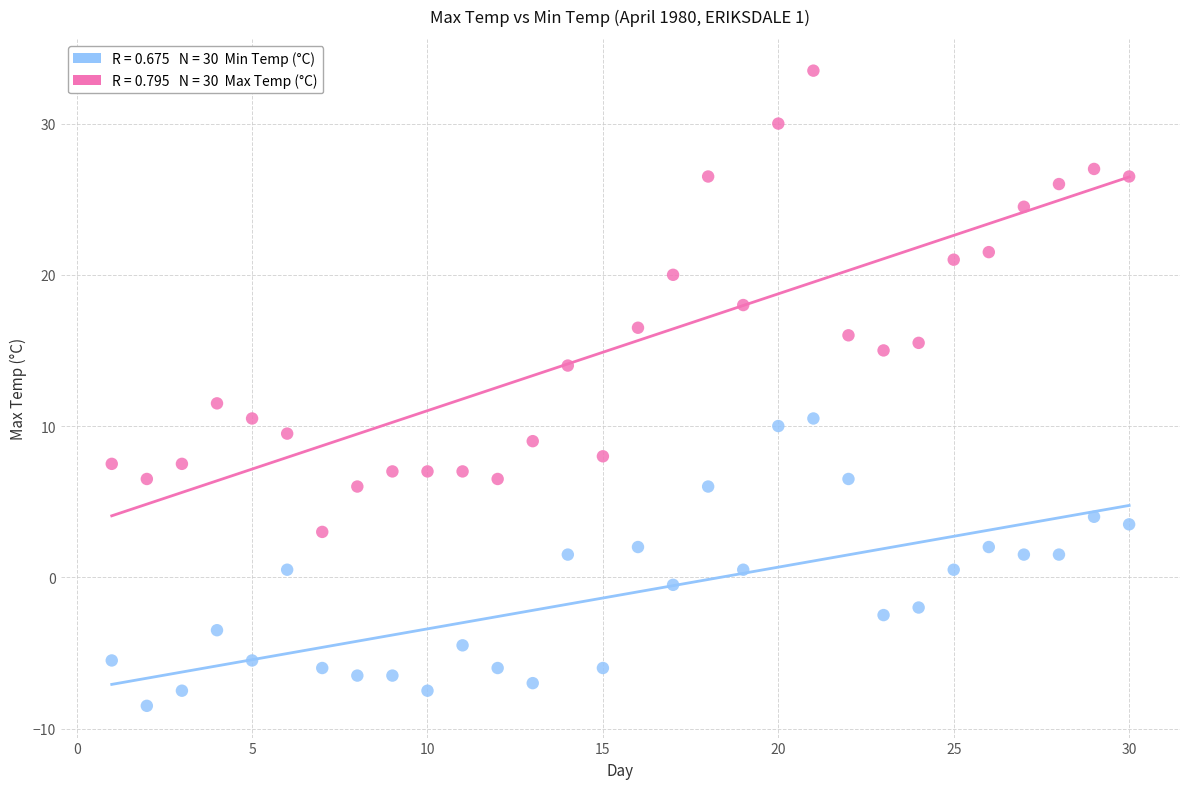

Across all data points, what is the range of Y values (max minus min)?

42.0